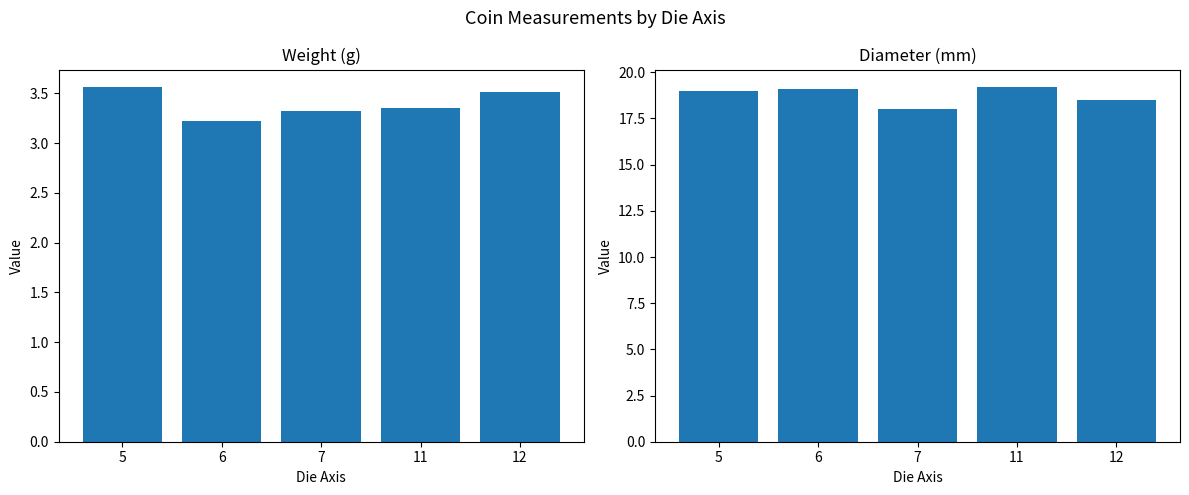

Are the bars grouped side by side (vs. stacked)?

Yes